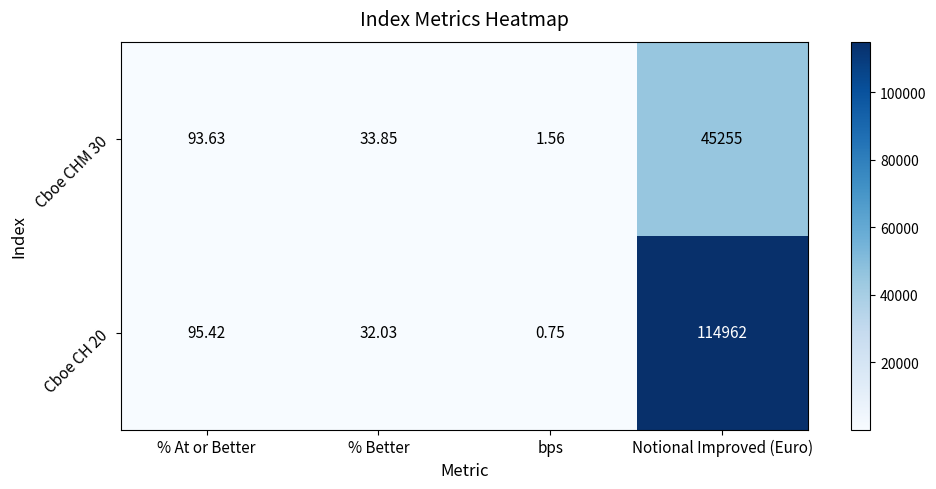

What is the total value across all series at % At or Better?

189.1